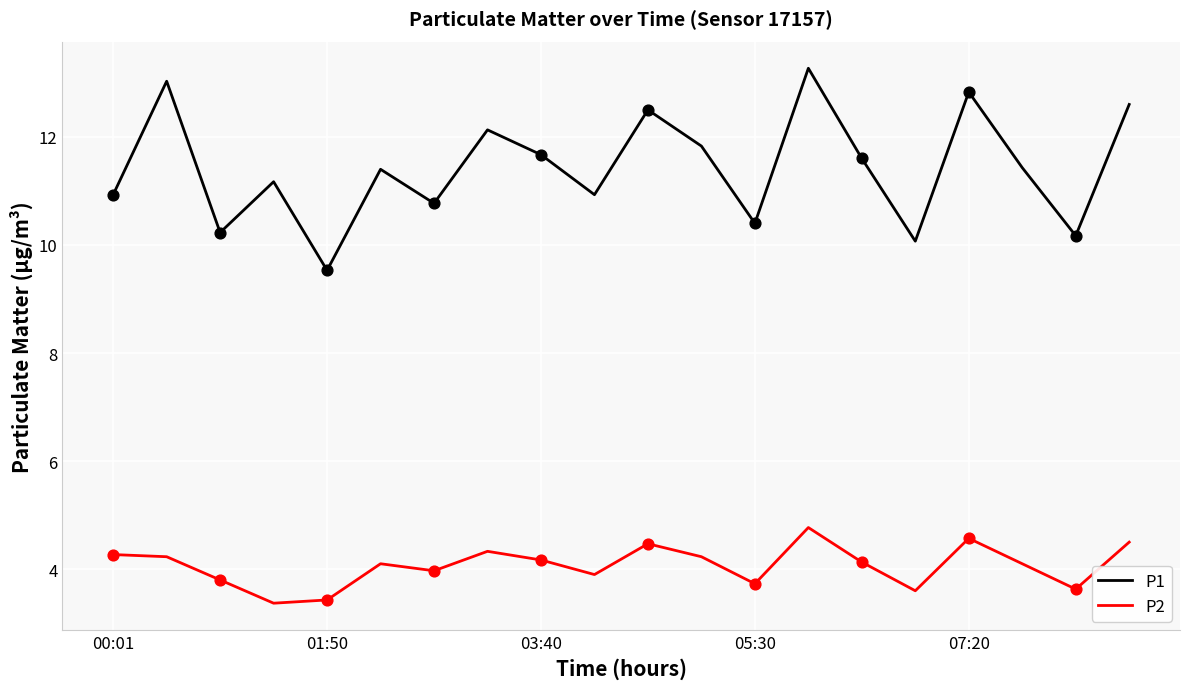

Which series has the largest total across all categories?

P1